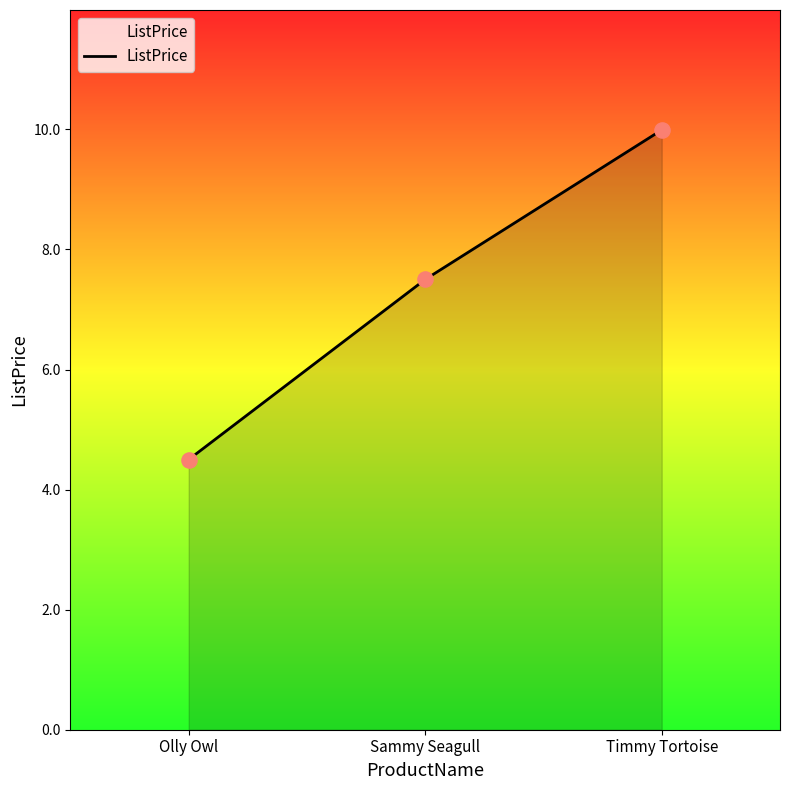

What is the change in value from Sammy Seagull to Timmy Tortoise?

+2.5